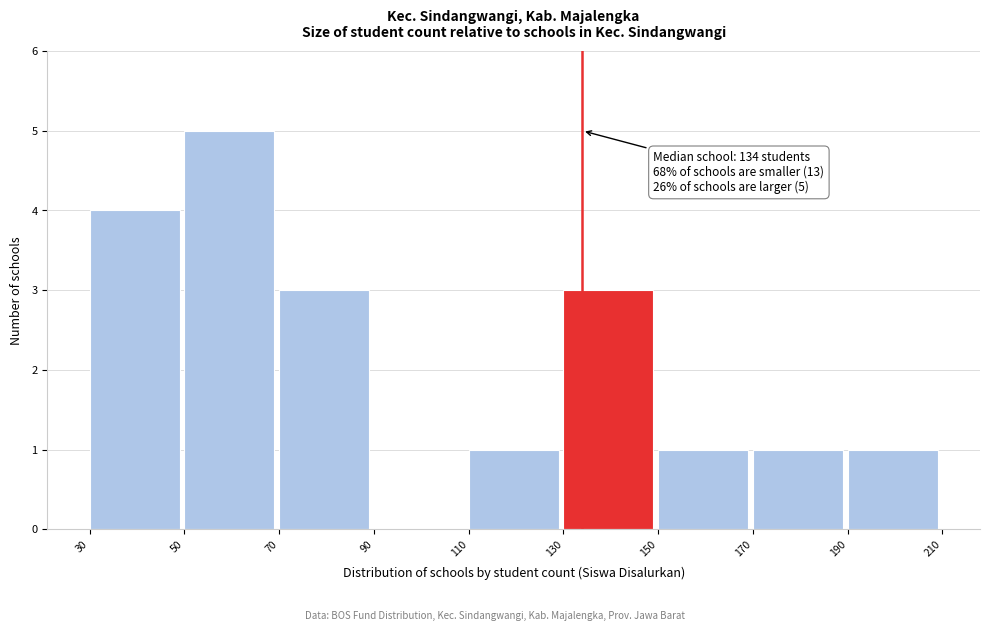

Which range on the x-axis has the tallest bar?

50 to 70